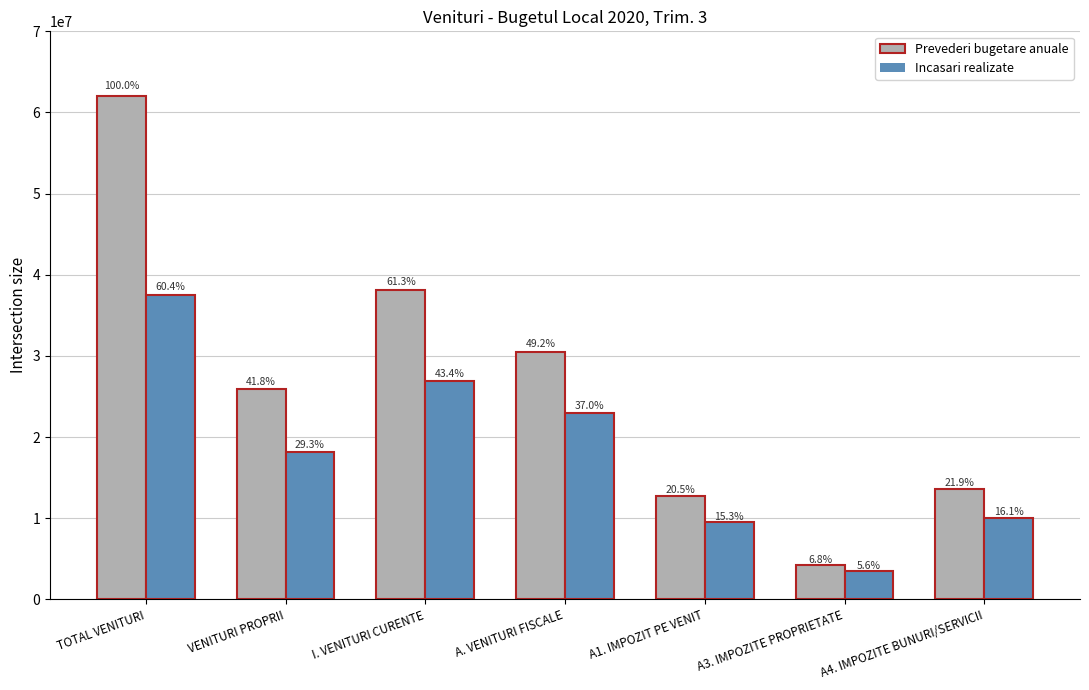

What is the difference between the maximum and minimum values in the Prevederi bugetare anuale series?

57869231